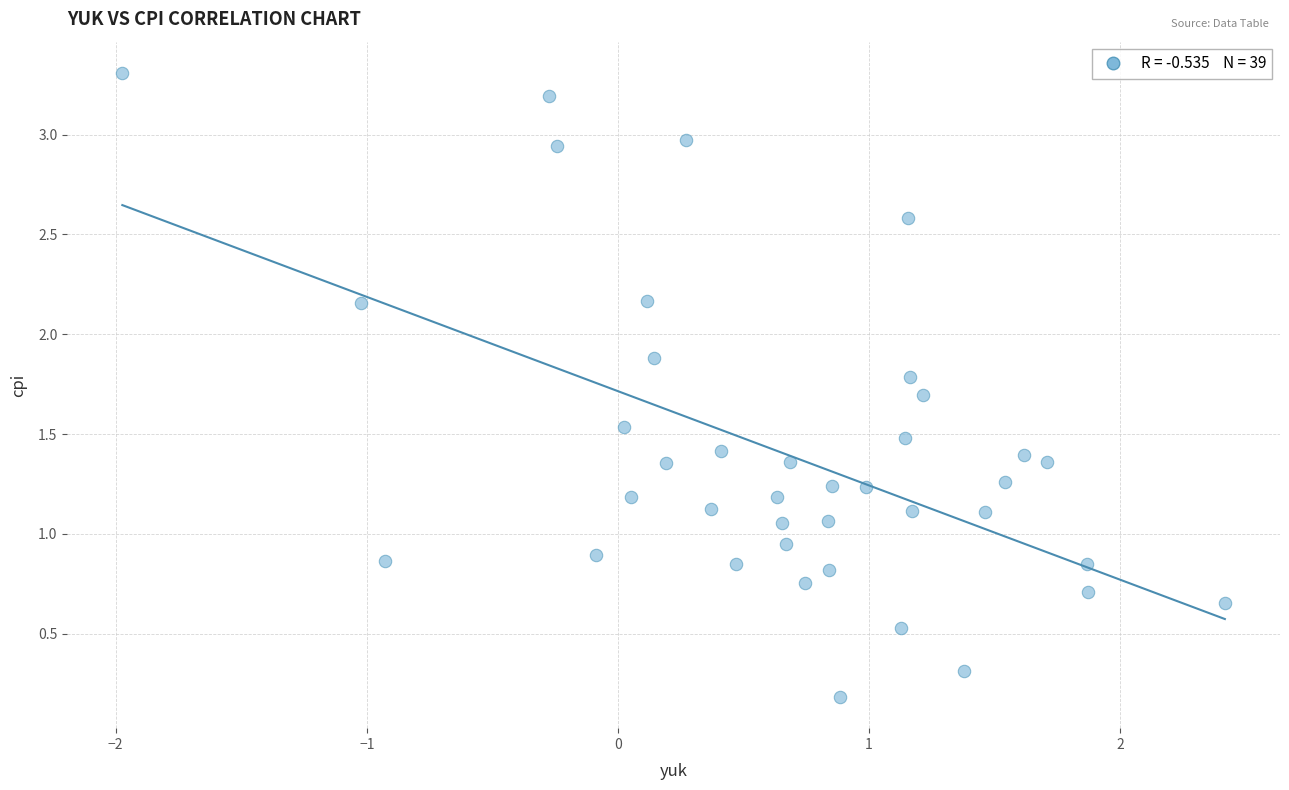

How many data points are displayed?

39